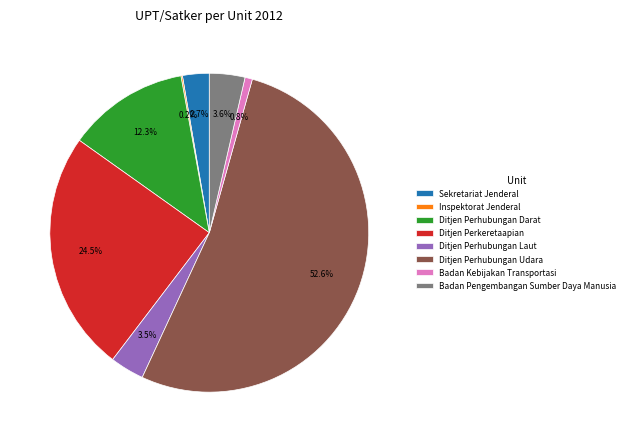

What portion of the pie excludes Sekretariat Jenderal?

97.3%